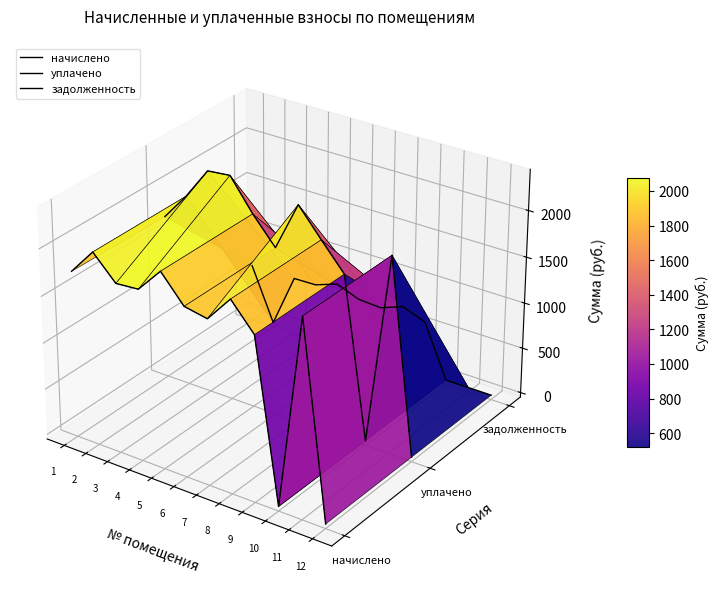

How many times do задолженность and уплачено cross each other?

3